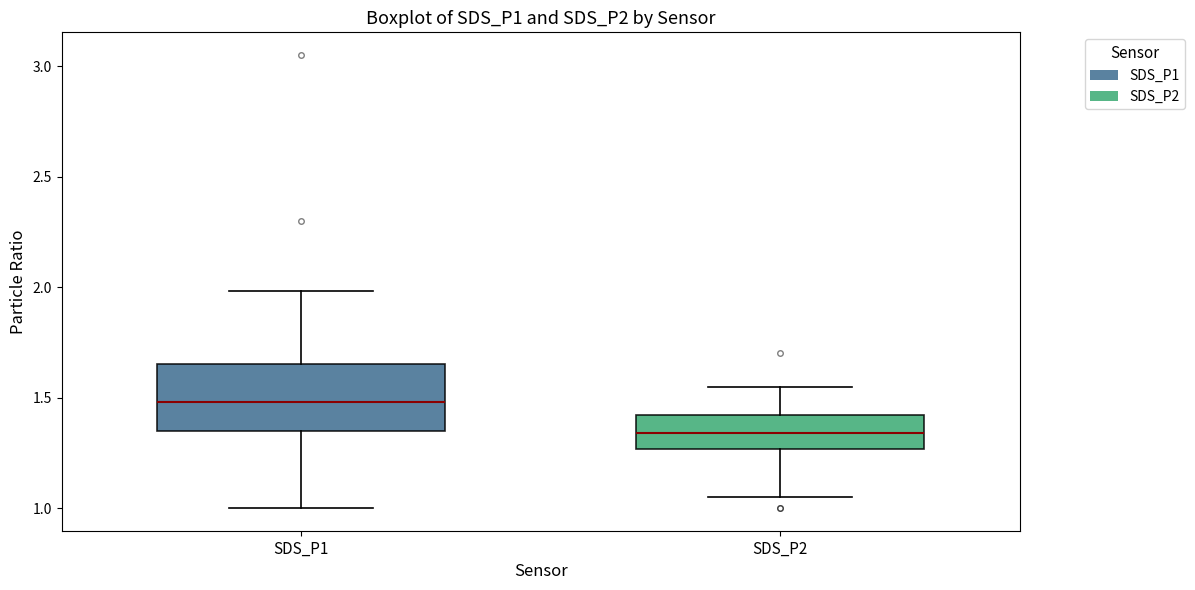

Comparing the boxes themselves (not the whiskers), which one is the tallest?

SDS_P1